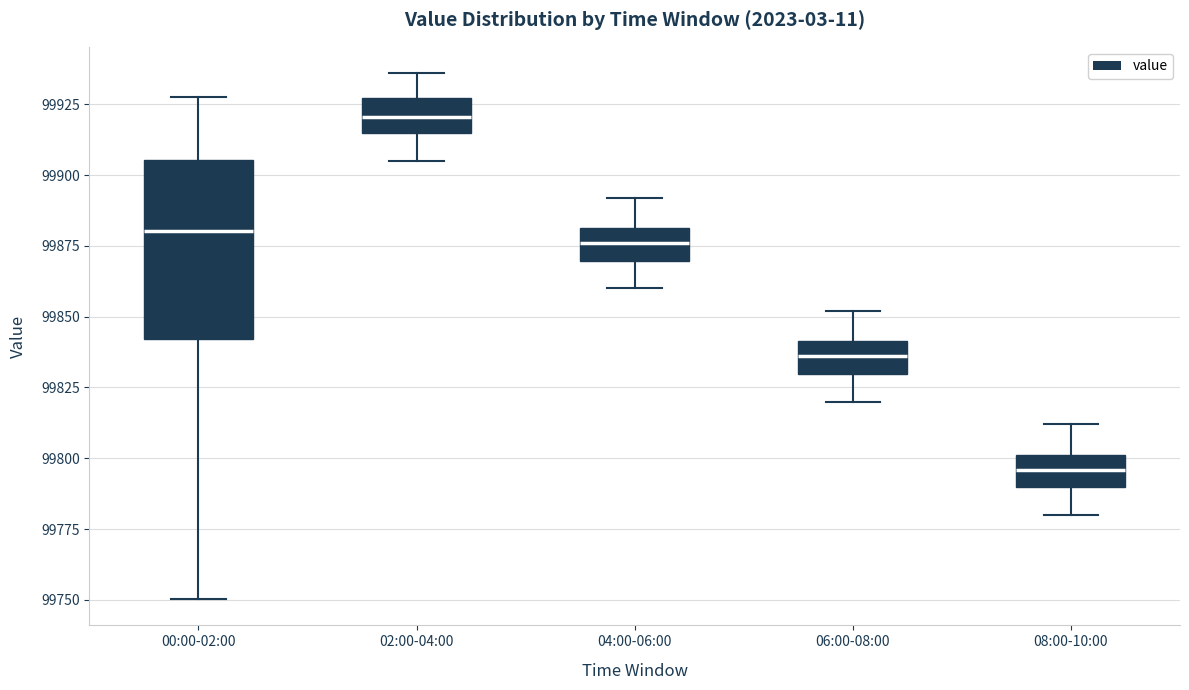

Which box's median line is the lowest?

08:00-10:00